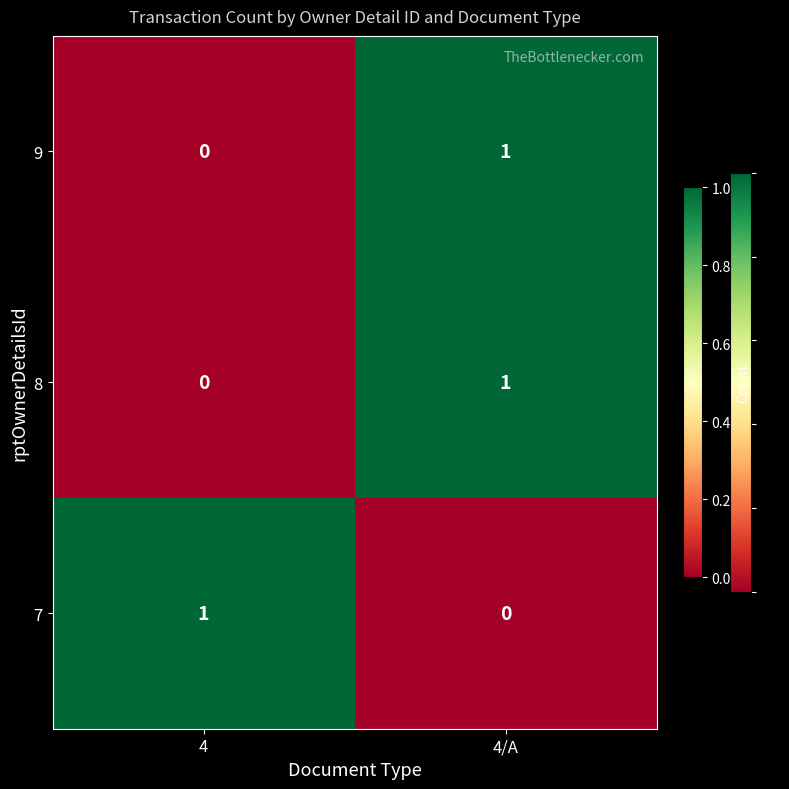

Count the number of data series in this chart.

3